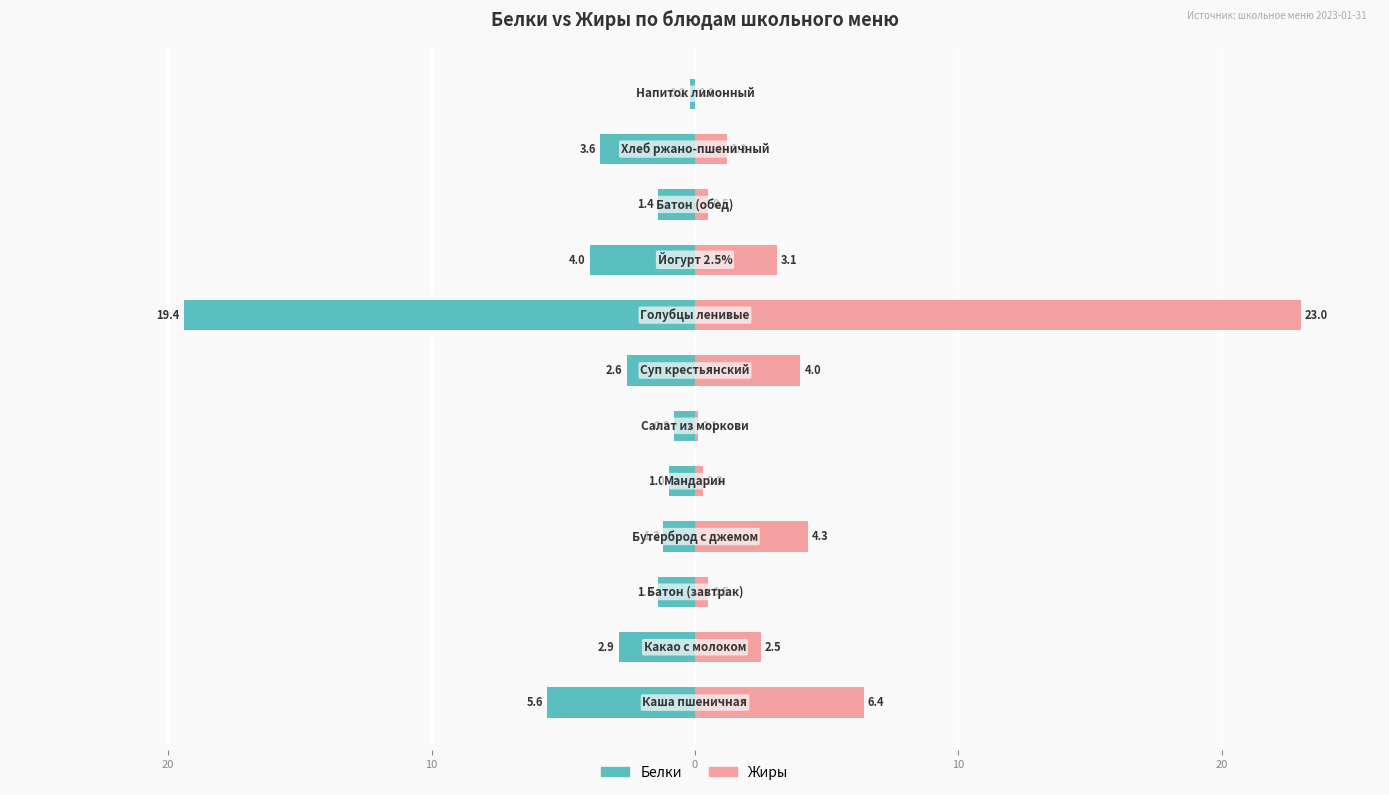

What is the lowest value of the Белки series?

-19.4